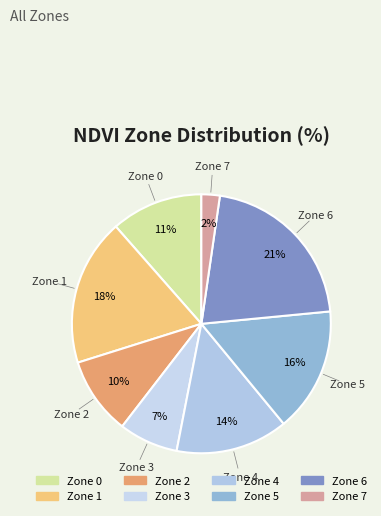

Which slice is the largest?

Zone 6